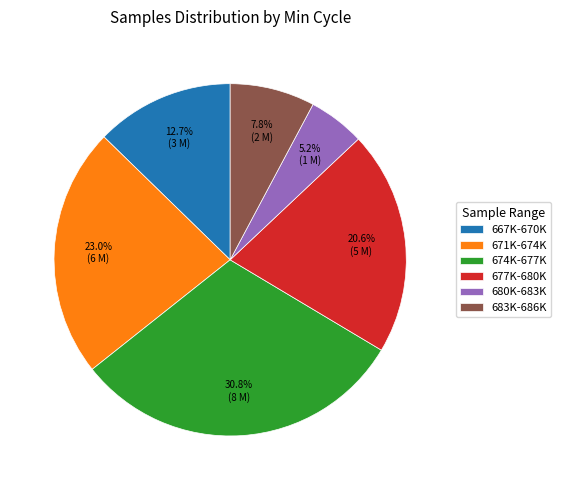

Count the number of slices in the pie.

6